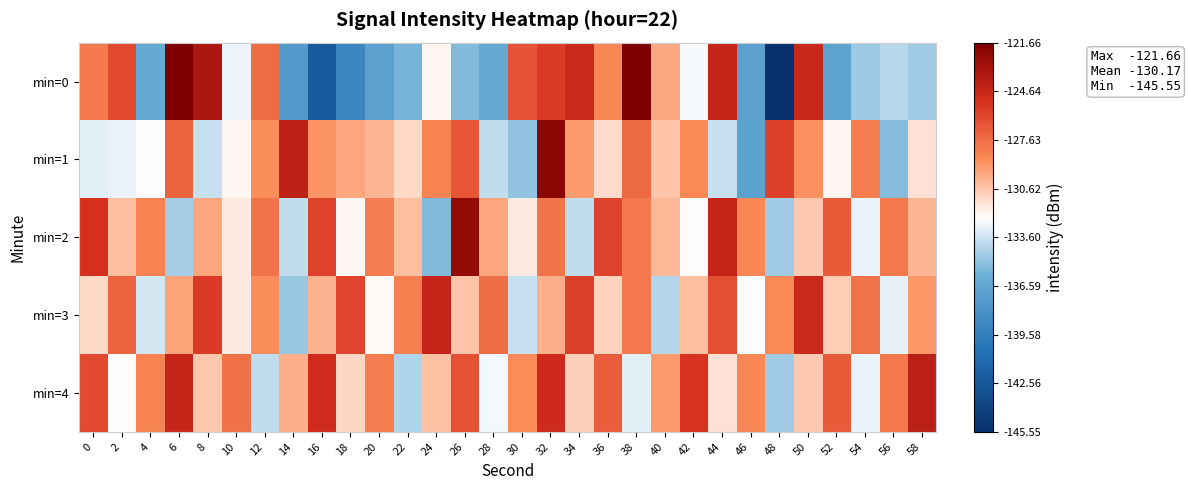

Reading left to right, list all the values displayed in this chart.

min=0: 0=-128.1	2=-126.3	4=-136.2	6=-121.7	8=-123.5	10=-132.8	12=-127.6	14=-137.5	16=-142.3	18=-139.0	20=-137.0	22=-135.7	24=-132.1	26=-135.4	28=-136.4	30=-126.6	32=-125.7	34=-124.8	36=-128.6	38=-121.7	40=-129.7	42=-132.6	44=-124.6	46=-137.0	48=-145.5	50=-124.7	52=-136.8	54=-134.7	56=-134.2	58=-134.6
min=1: 0=-133.1	2=-132.9	4=-132.3	6=-127.3	8=-133.7	10=-132.1	12=-128.9	14=-124.2	16=-129.1	18=-129.6	20=-130.1	22=-131.2	24=-128.5	26=-126.8	28=-133.9	30=-135.0	32=-122.1	34=-129.2	36=-131.3	38=-127.5	40=-130.6	42=-128.7	44=-133.8	46=-136.9	48=-125.9	50=-129.0	52=-132.1	54=-128.2	56=-135.3	58=-131.5
min=2: 0=-125.2	2=-130.3	4=-128.5	6=-134.6	8=-129.7	10=-131.8	12=-127.9	14=-133.9	16=-126.0	18=-132.1	20=-128.2	22=-130.3	24=-135.5	26=-122.6	28=-129.7	30=-131.8	32=-127.9	34=-133.9	36=-126.0	38=-128.1	40=-130.2	42=-132.3	44=-124.5	46=-128.6	48=-134.7	50=-130.8	52=-126.9	54=-132.9	56=-128.0	58=-130.1
min=3: 0=-131.2	2=-127.3	4=-133.5	6=-129.6	8=-125.7	10=-131.8	12=-128.9	14=-134.9	16=-130.0	18=-126.1	20=-132.2	22=-128.3	24=-124.5	26=-130.6	28=-127.7	30=-133.8	32=-129.9	34=-125.9	36=-131.0	38=-128.1	40=-134.2	42=-130.3	44=-126.5	46=-132.6	48=-128.7	50=-124.8	52=-130.9	54=-127.9	56=-133.0	58=-129.1
min=4: 0=-126.2	2=-132.3	4=-128.5	6=-124.6	8=-130.7	10=-127.8	12=-133.9	14=-129.9	16=-125.0	18=-131.1	20=-128.2	22=-134.3	24=-130.5	26=-126.6	28=-132.7	30=-128.8	32=-124.9	34=-130.9	36=-127.0	38=-133.1	40=-129.2	42=-125.3	44=-131.5	46=-128.6	48=-134.7	50=-130.8	52=-126.9	54=-132.9	56=-128.0	58=-124.1